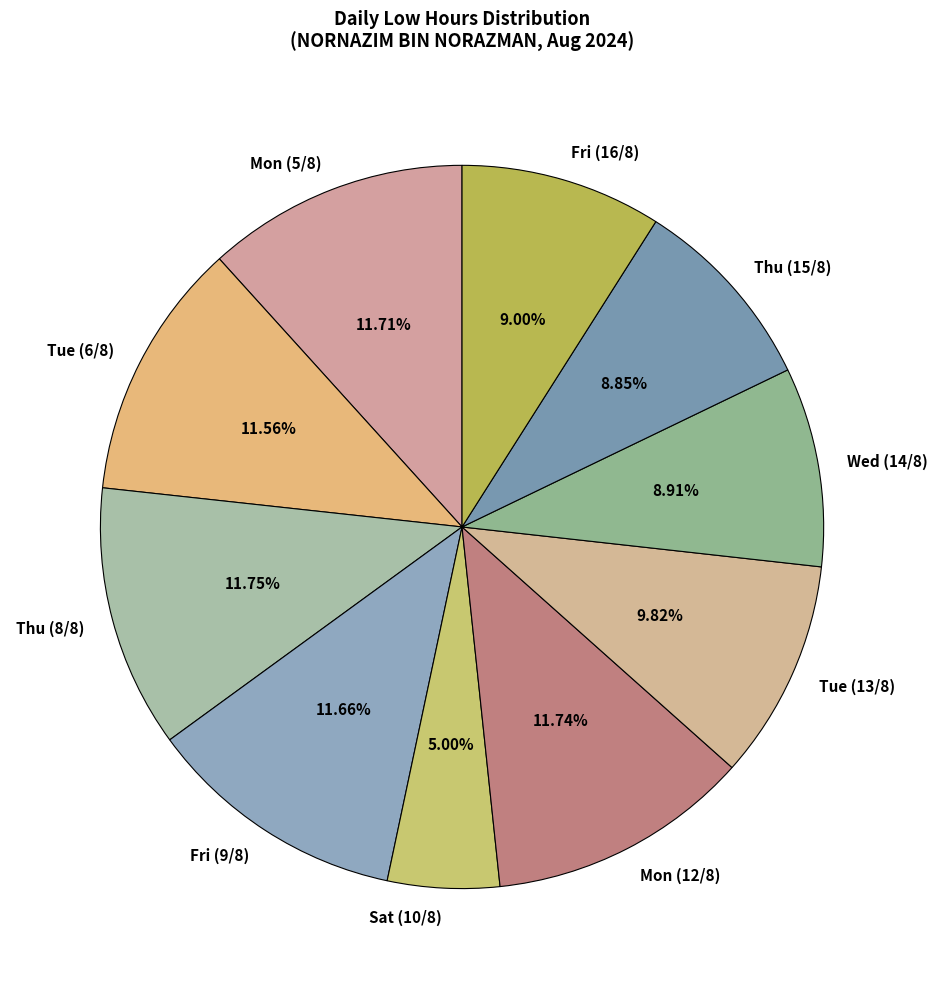

To the nearest percent, what portion does Tue (13/8) represent?

10%